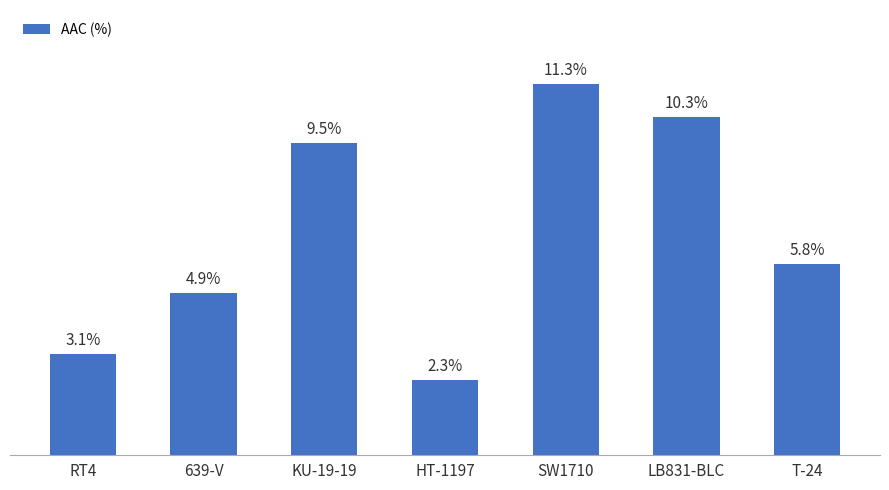

Which category has the lowest value across all series?

HT-1197